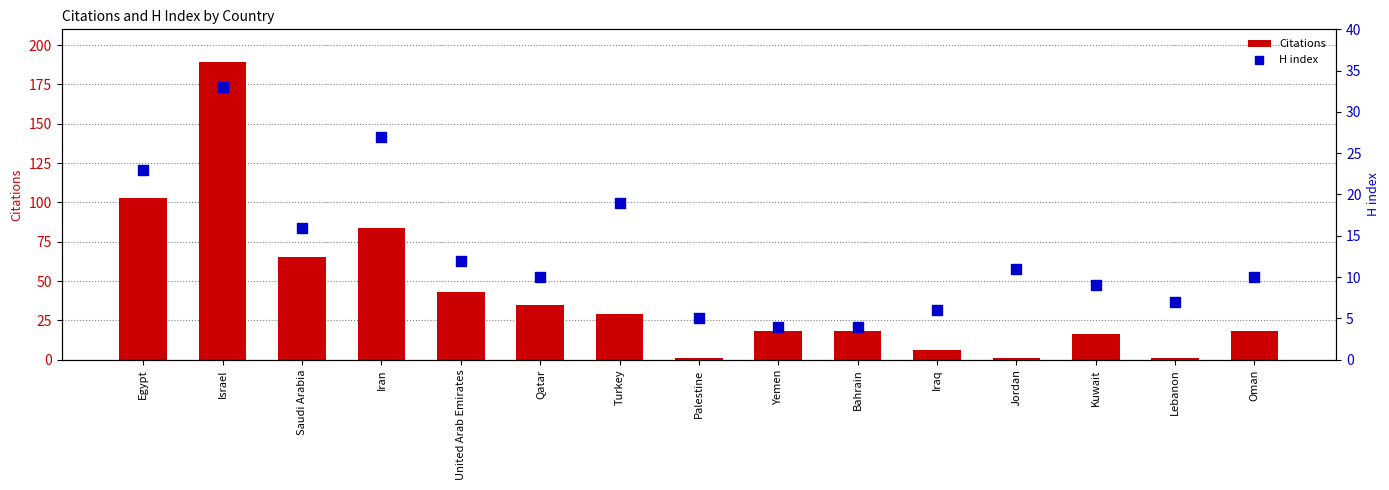

Which series contains the lowest Y value?

Citations